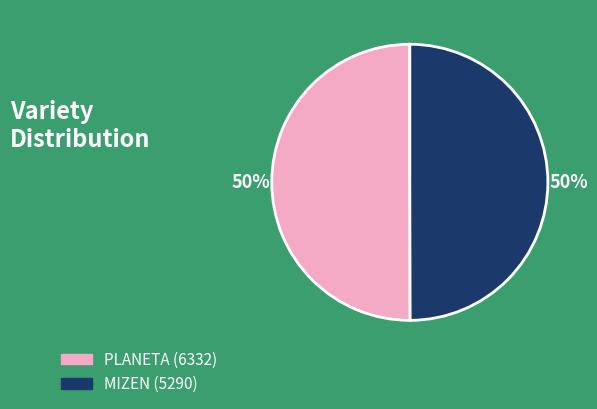

Is the sum of MIZEN (5290) and PLANETA (6332) greater than half?

Yes